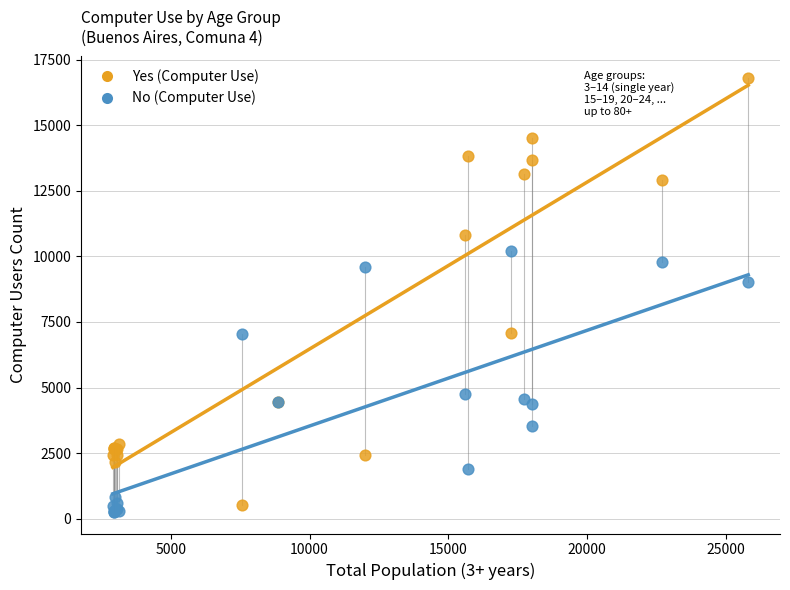

Which series has the widest spread of Y values?

Yes (Computer Use)